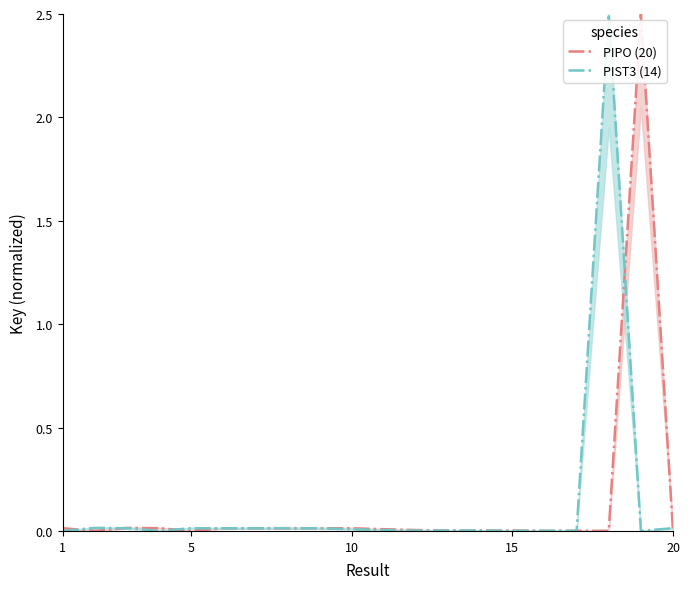

True or false: PIST3 (14) has a value of 0.0 at 5.

True